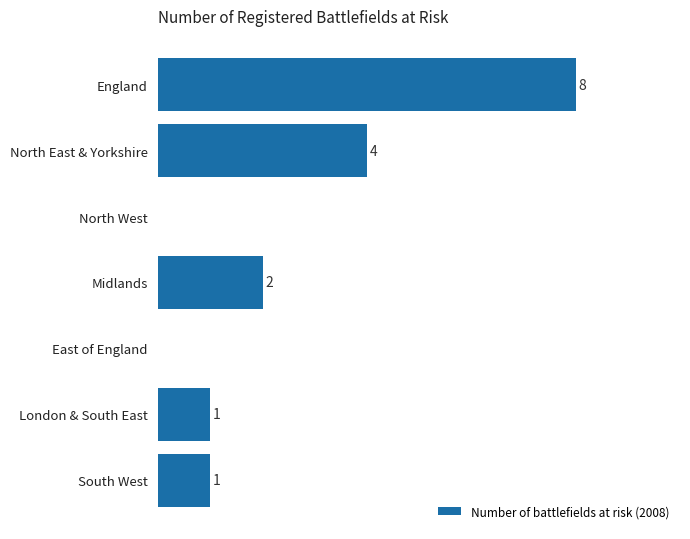

Between South West and North West, which is larger?

South West